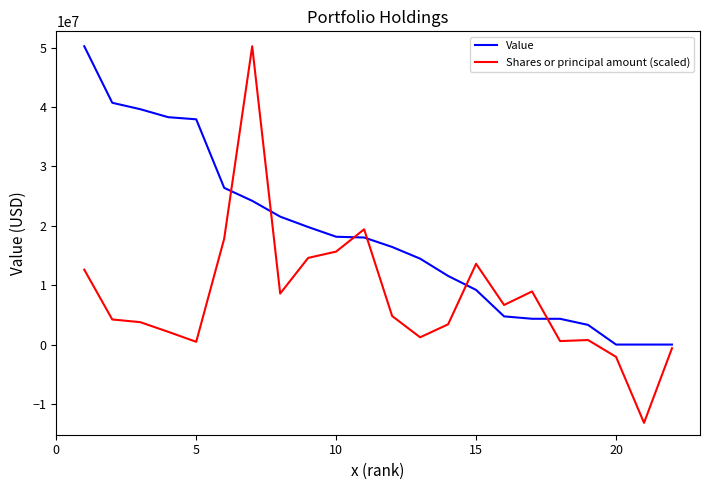

List the series in order of their overall mean, lowest first.

Shares or principal amount (scaled), Value